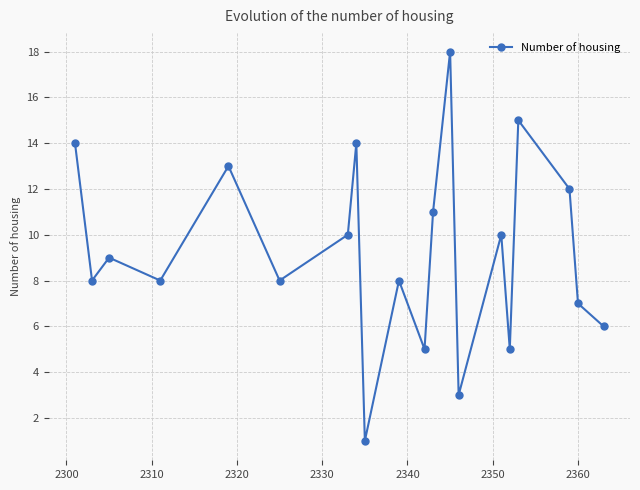

What is the sum of all values?

185